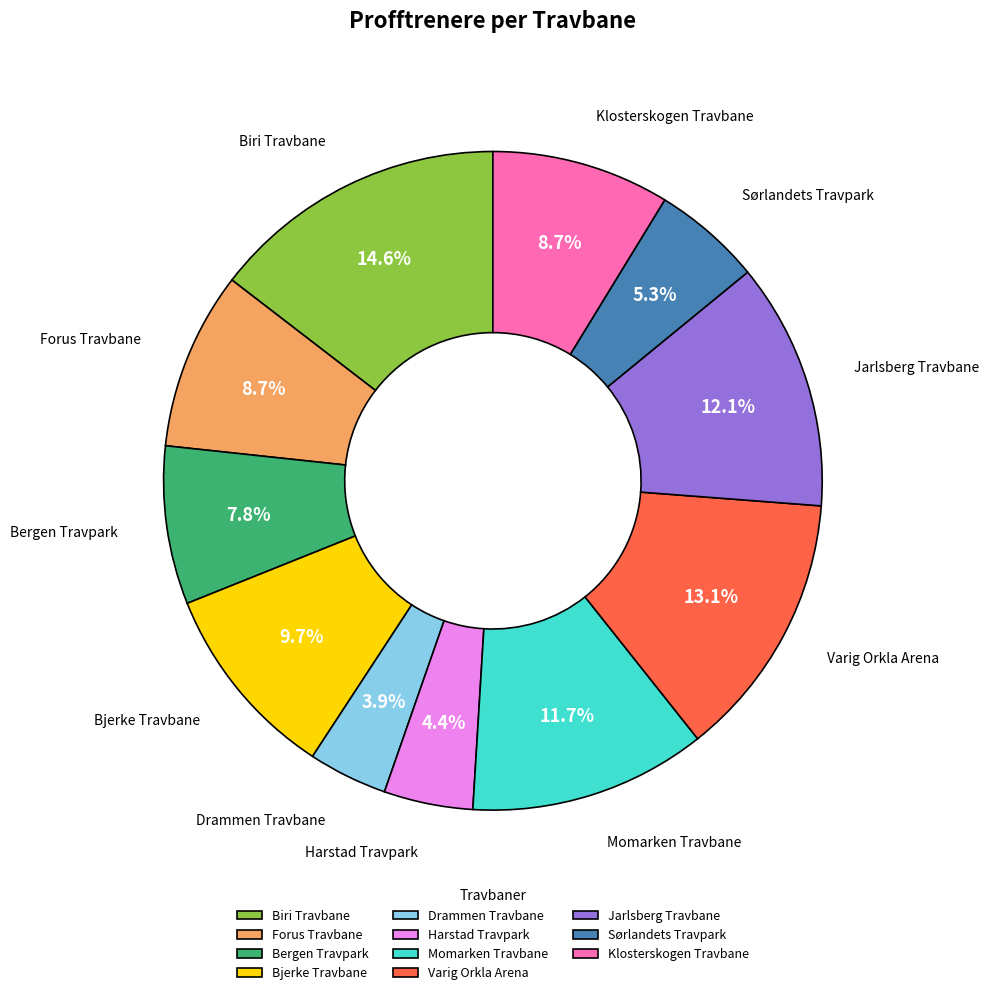

Which slice is the largest?

Biri Travbane